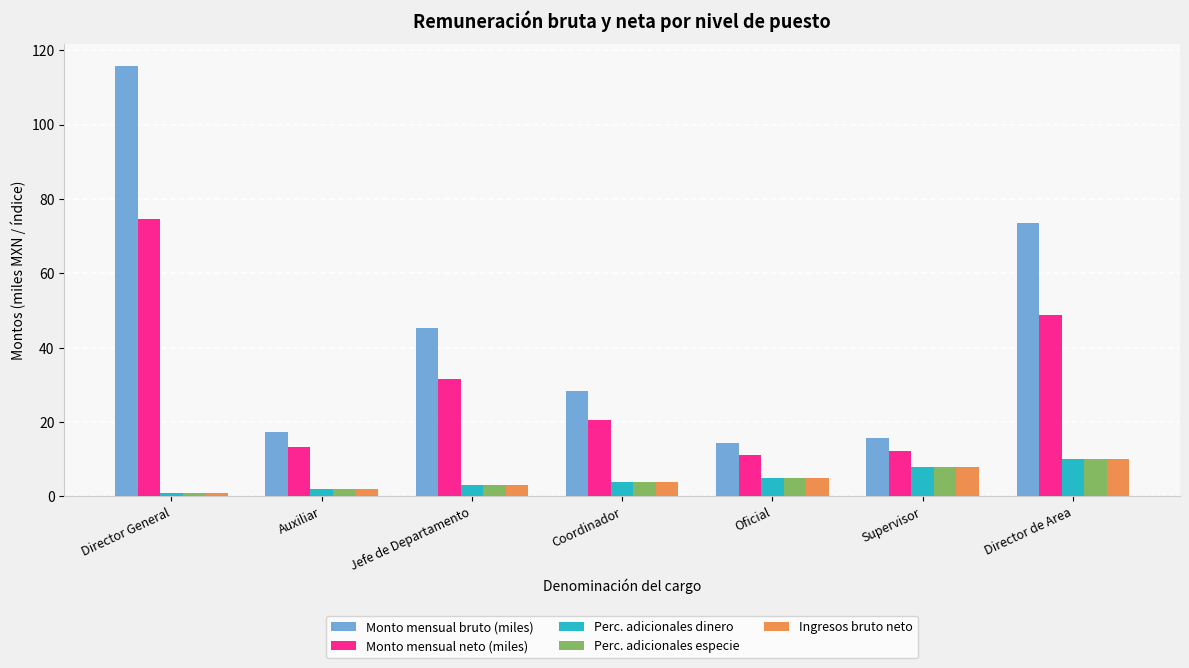

Which category has the highest value across all series?

Director General